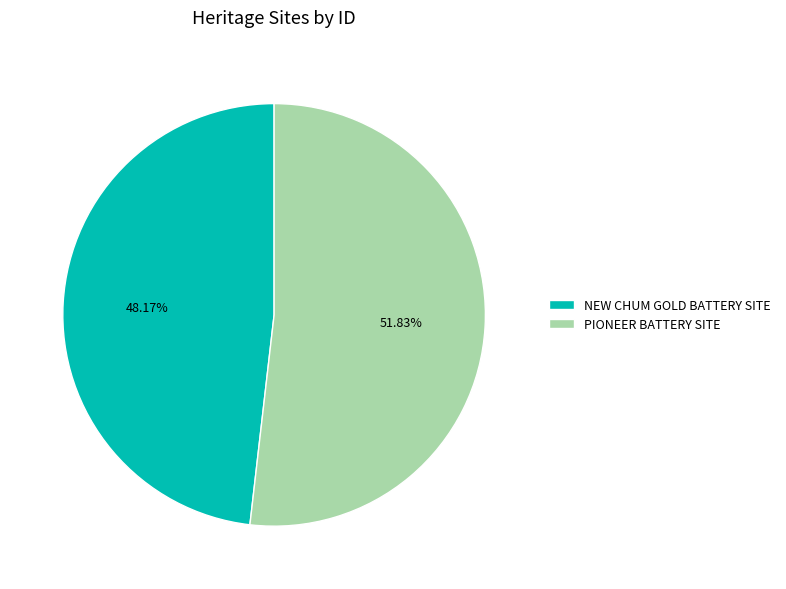

What is the largest slice in the pie chart?

PIONEER BATTERY SITE